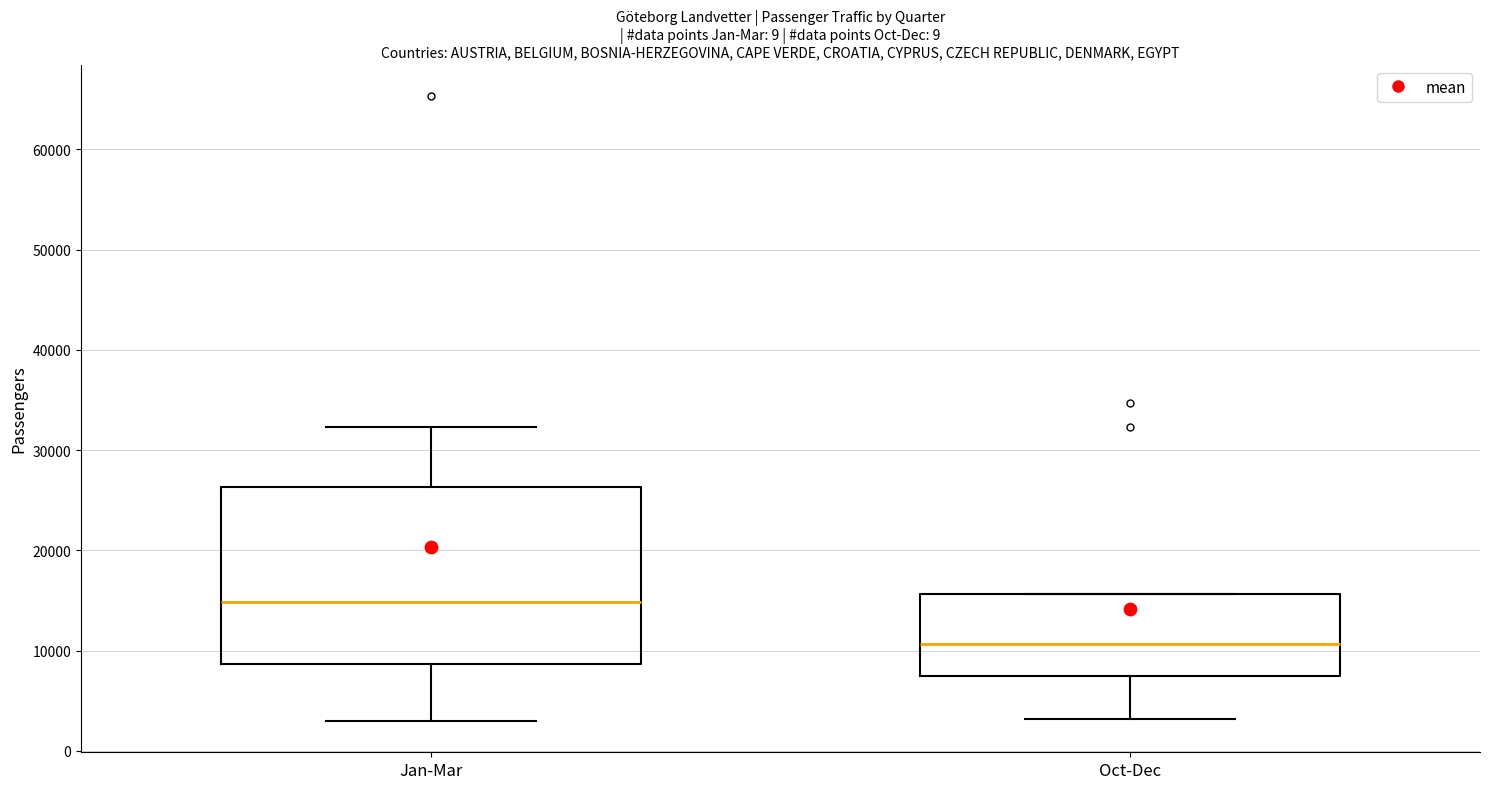

Reading left to right, transcribe this box plot: for each box, give where its median line is, the range the box spans, and where its two whiskers end, as read against the y-axis. The values are not printed on the chart, so give them approximately, as read against the axis.

Jan-Mar: median 15000, box 9000 to 26000, whiskers 3000 to 32000
Oct-Dec: median 11000, box 7000 to 16000, whiskers 3000 to 16000